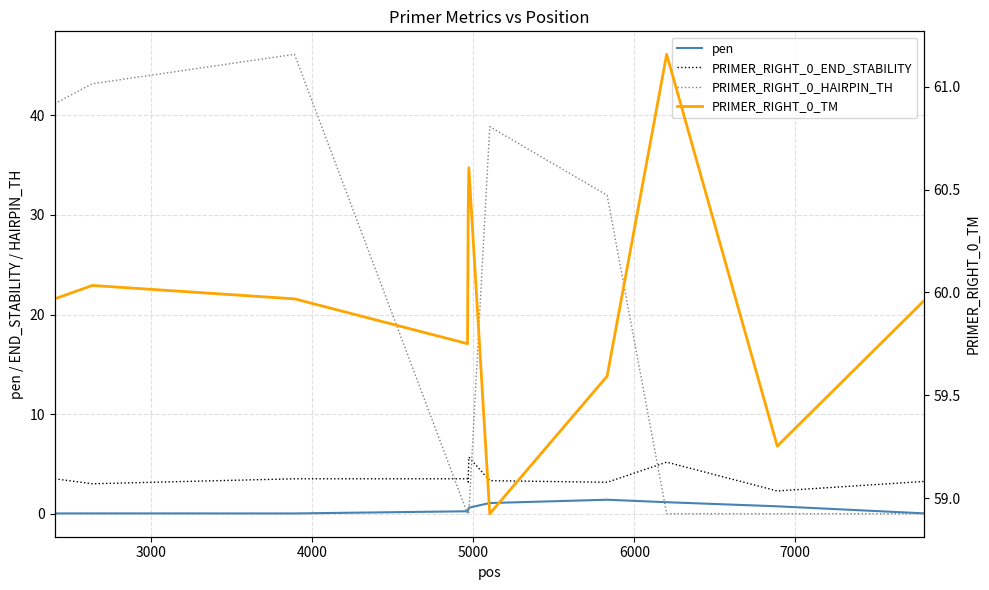

Count the number of categories in the chart.

11